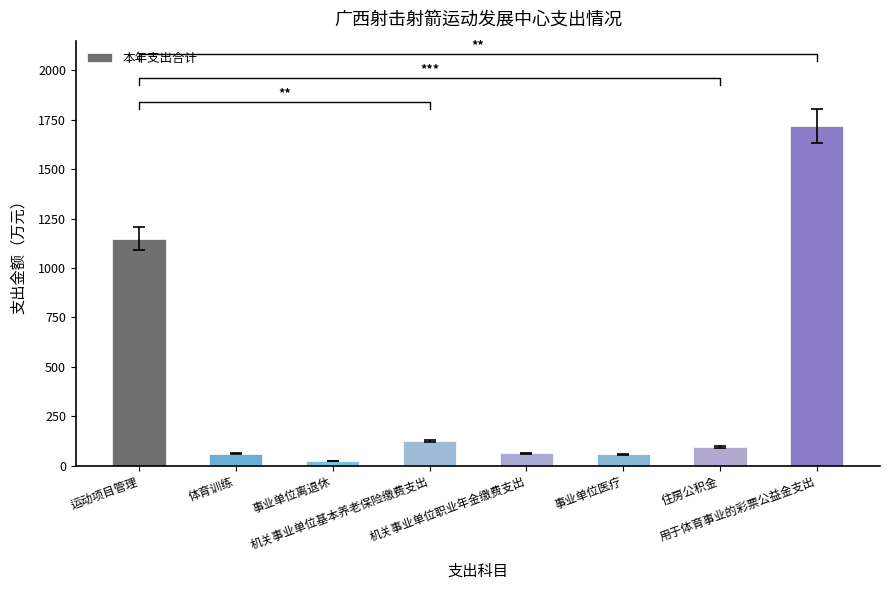

Rank the categories by value from lowest to highest.

事业单位离退休, 事业单位医疗, 体育训练, 机关事业单位职业年金缴费支出, 住房公积金, 机关事业单位基本养老保险缴费支出, 运动项目管理, 用于体育事业的彩票公益金支出